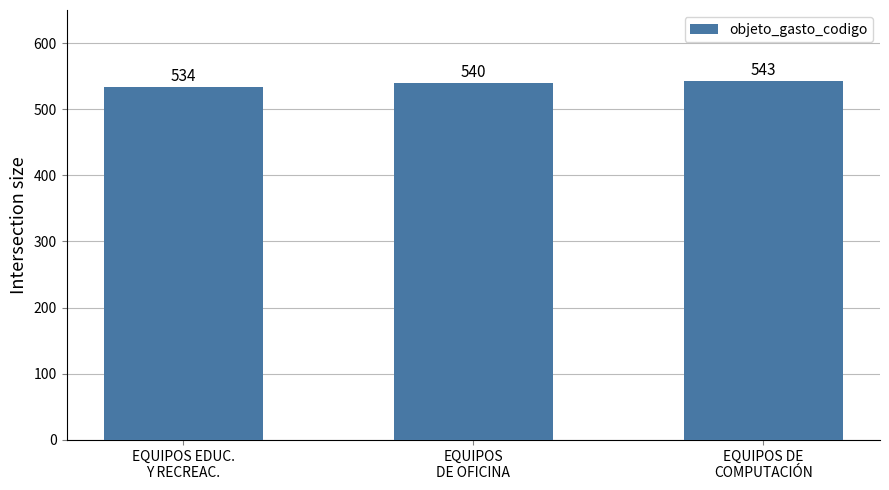

At which label is the value closest to 538?

EQUIPOS
DE OFICINA